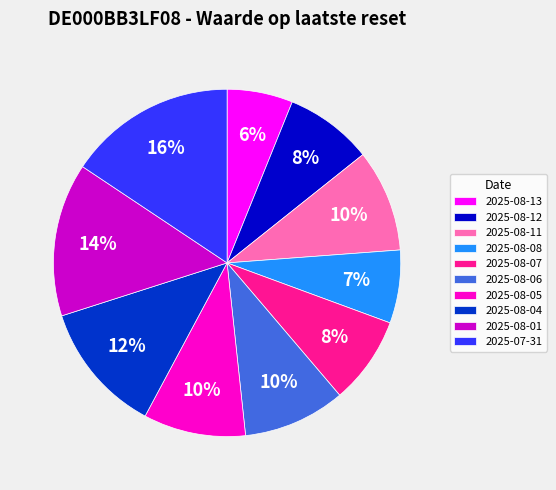

What percentage is the 2025-07-31 slice, to the nearest percent?

16%